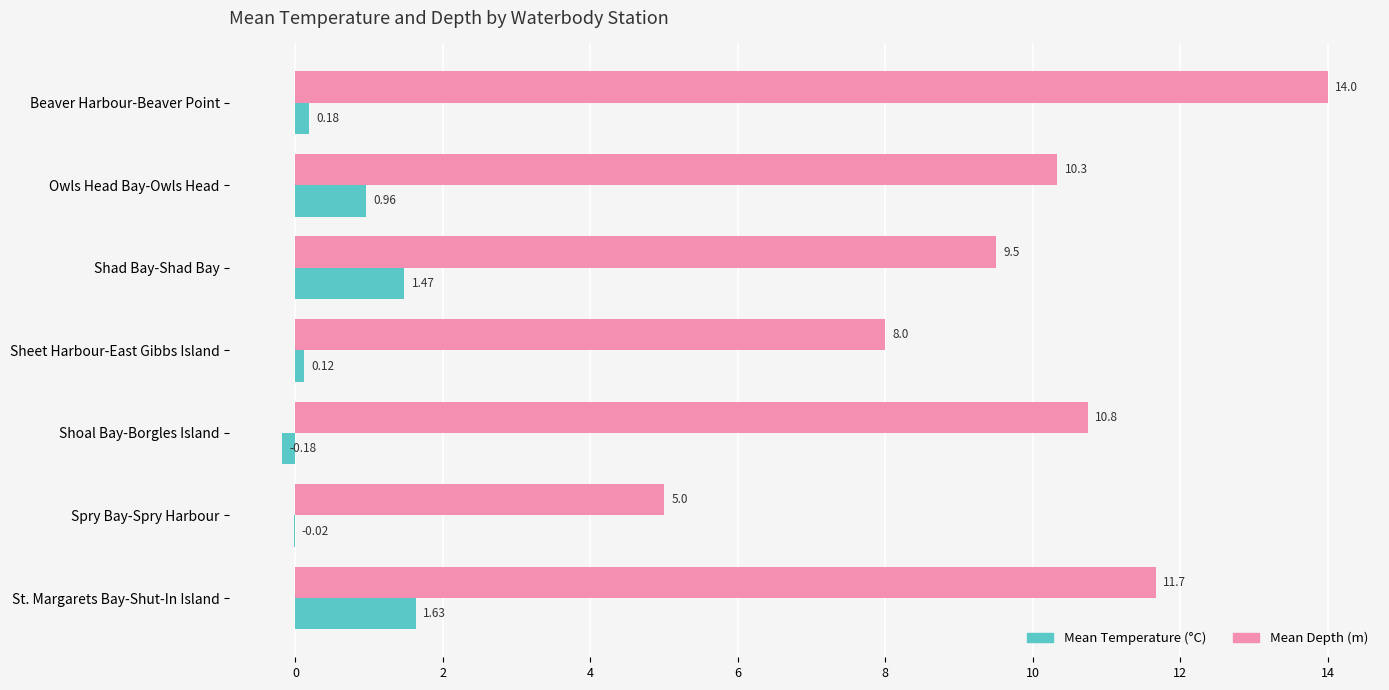

What is the total value across all series at Spry Bay-Spry Harbour?

5.0